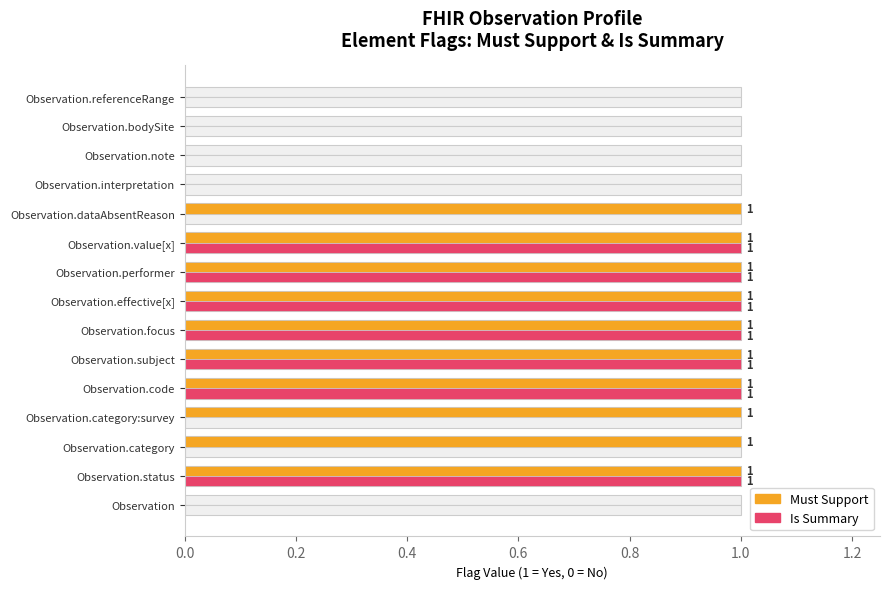

Which series has the widest spread of values?

Must Support